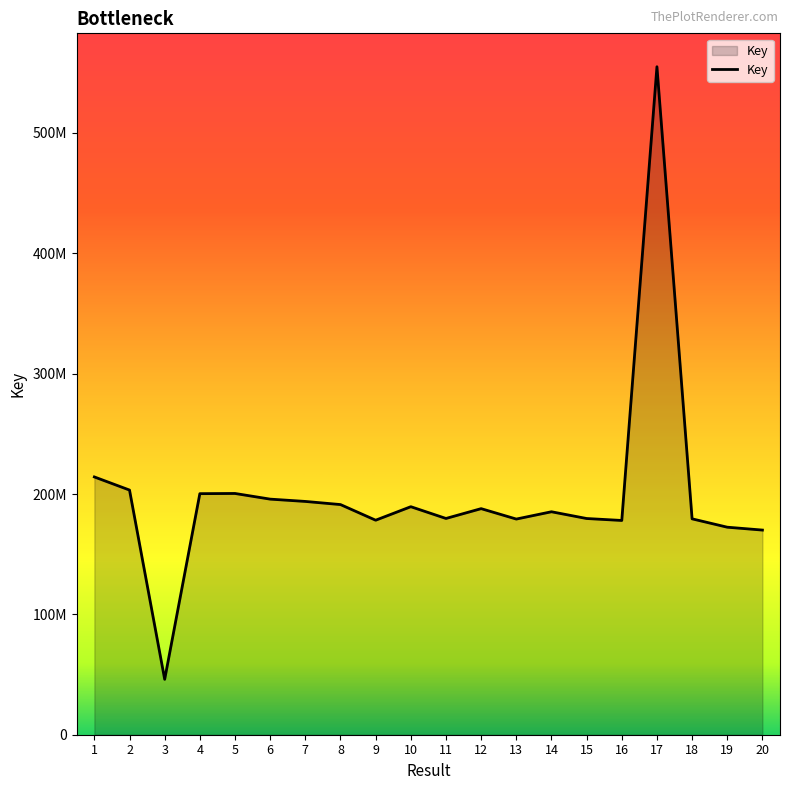

Reading left to right, list all the values displayed in this chart.

1=214193845	2=203291036	3=46031437	4=200297766	5=200457403	6=195756599	7=193838067	8=191233003	9=178241577	10=189463506	11=179693441	12=187848505	13=179194085	14=185260796	15=179649236	16=178025210	17=555032531	18=179375603	19=172432117	20=170044479